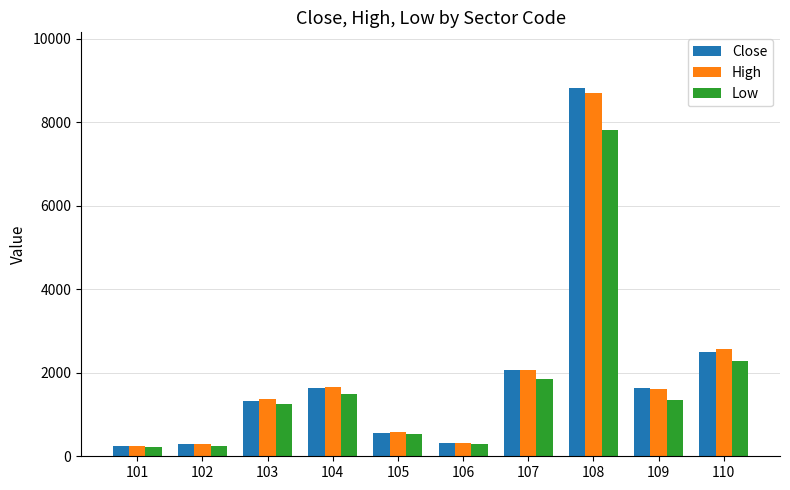

What is the highest value of the Low series?

7820